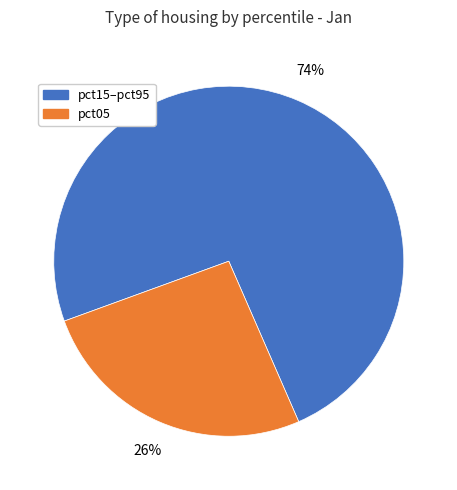

Is the sum of pct15–pct95 and pct05 greater than half?

Yes